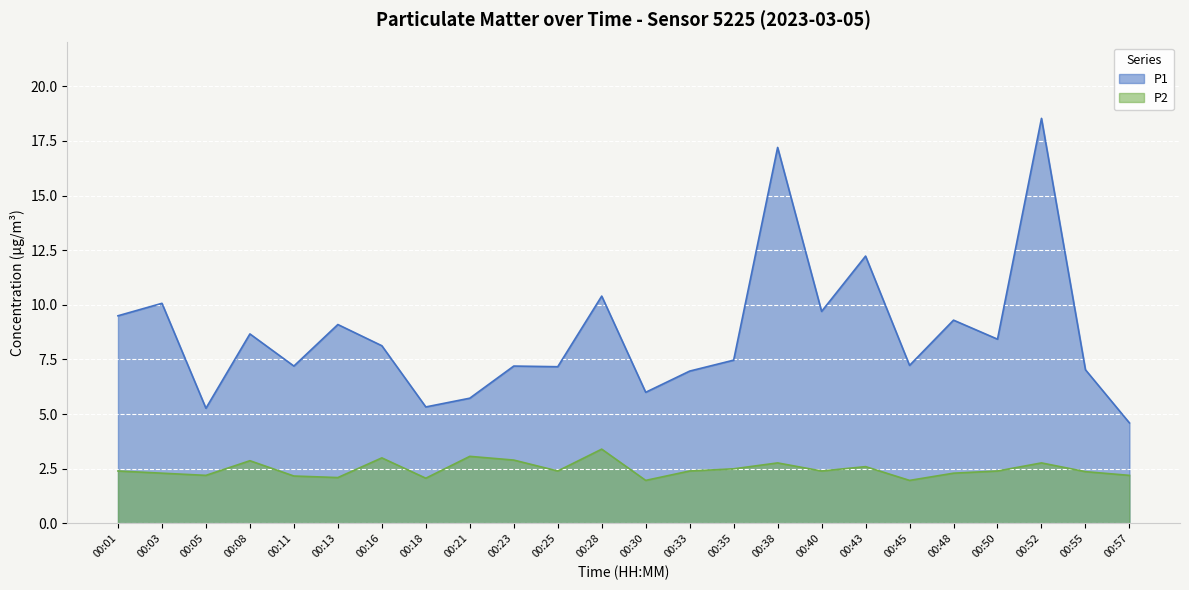

What is the sum of all P1 values?

208.5